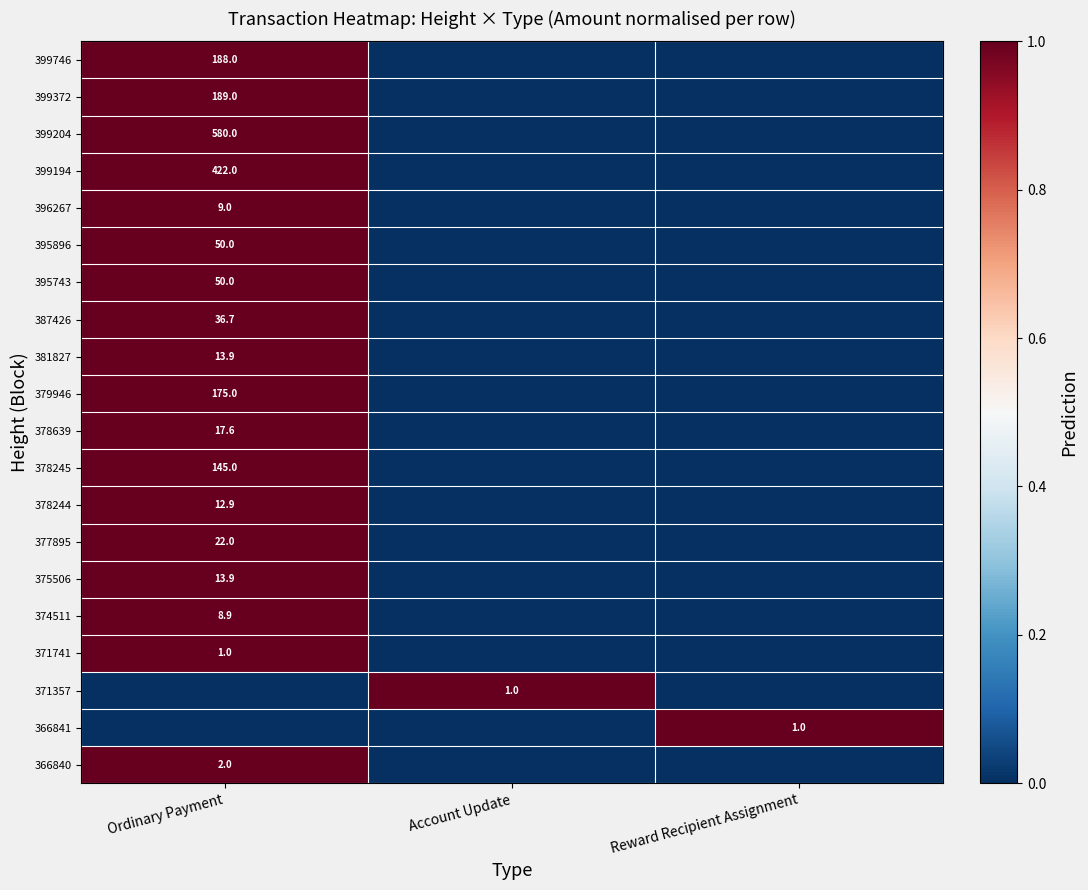

Is it true that 371357 equals 1.0 at Account Update?

True